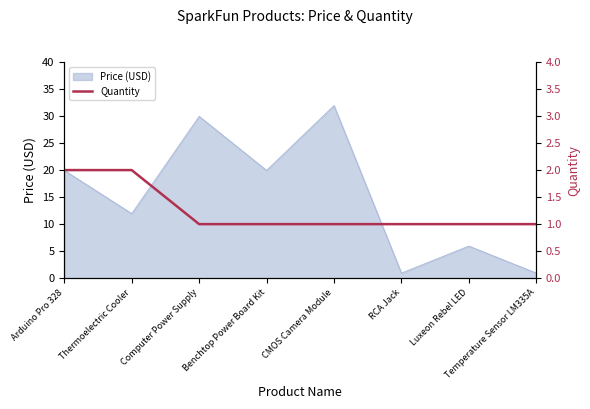

What position from the left is Computer Power Supply?

3